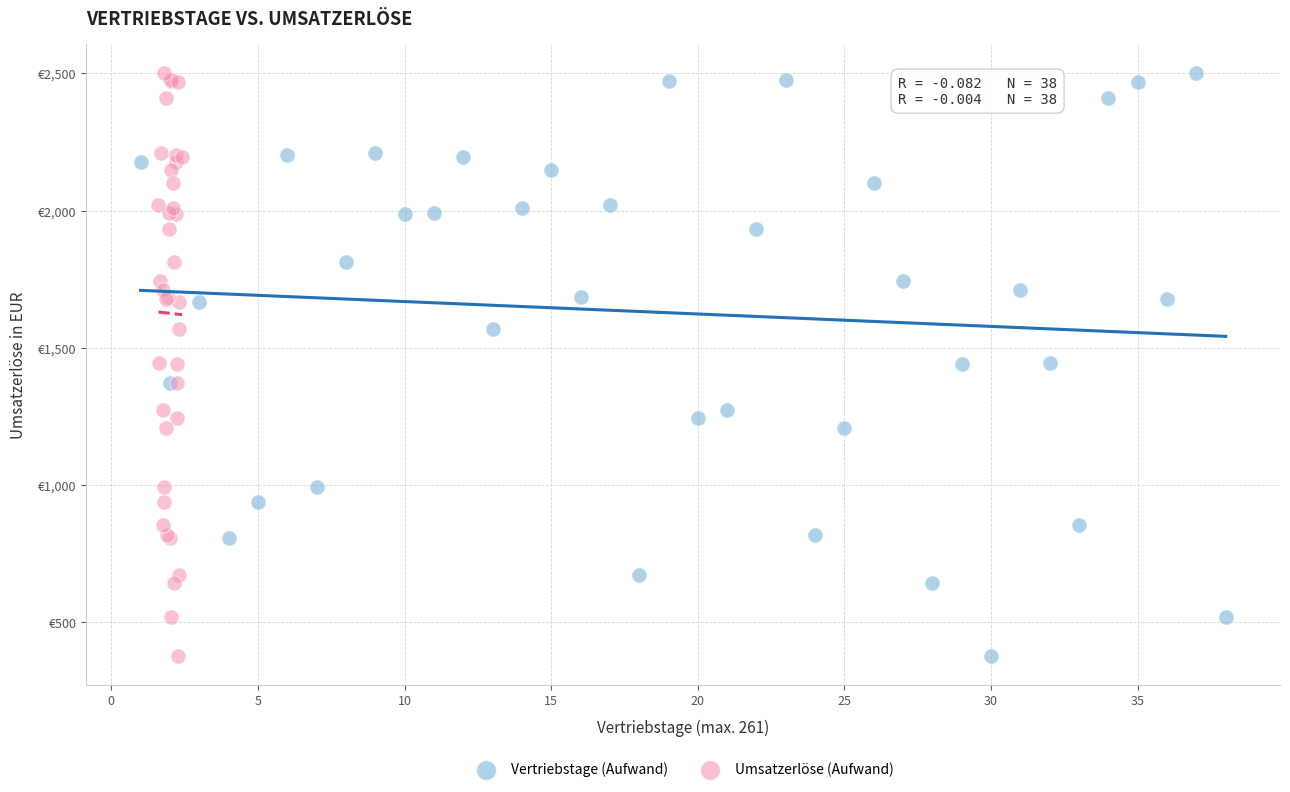

What are all the series names shown in the legend?

Vertriebstage (Aufwand), Umsatzerlöse (Aufwand)